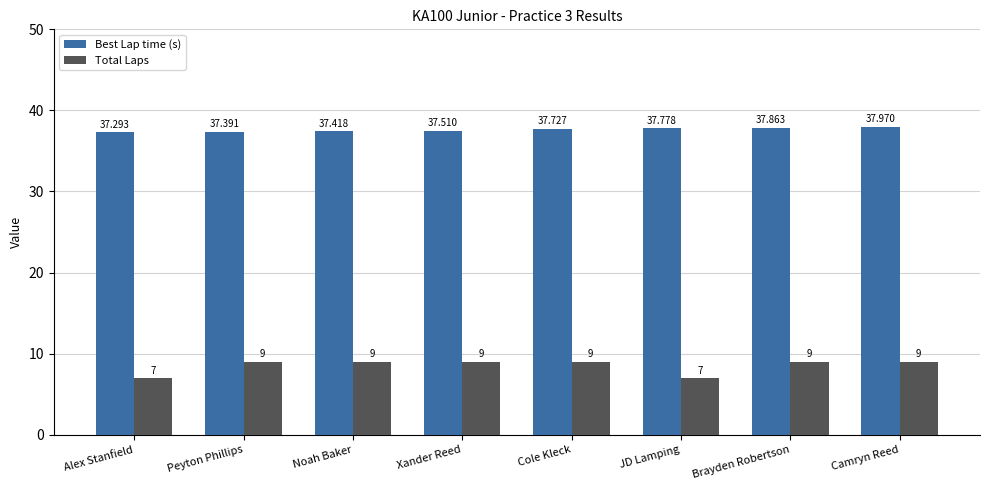

Is it true that Total Laps equals 12.3 at Cole Kleck?

False